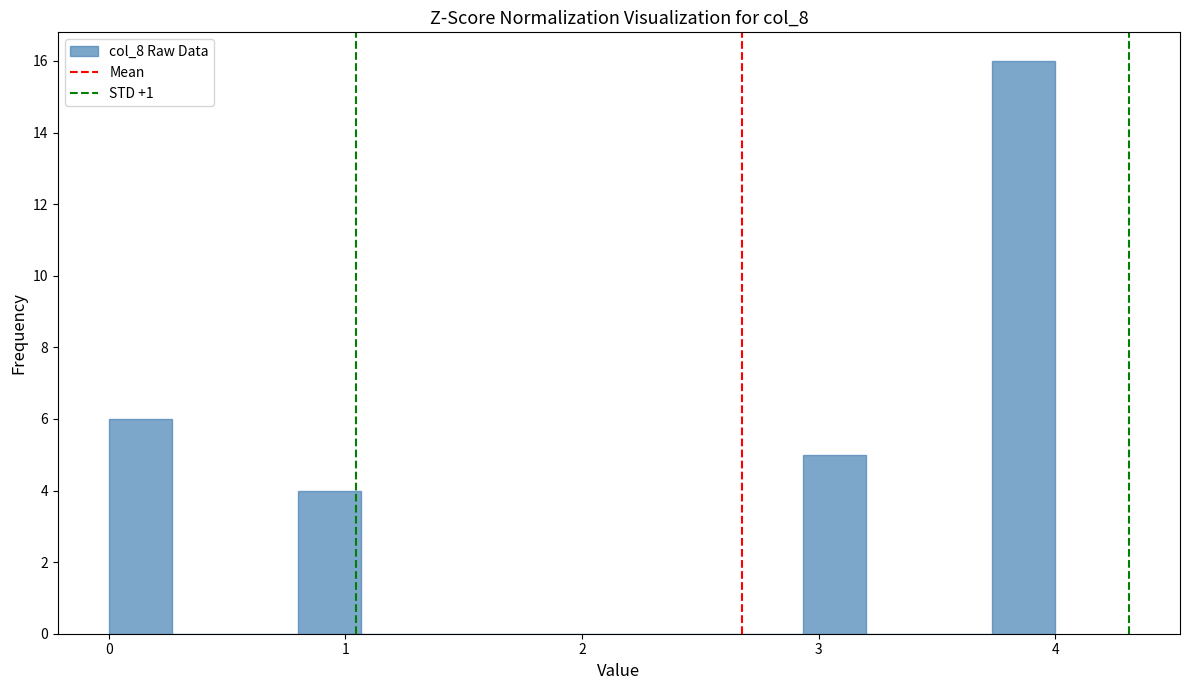

Around what value on the x-axis is the tallest bar? Give the approximate position of its centre, as read against the axis.

3.9